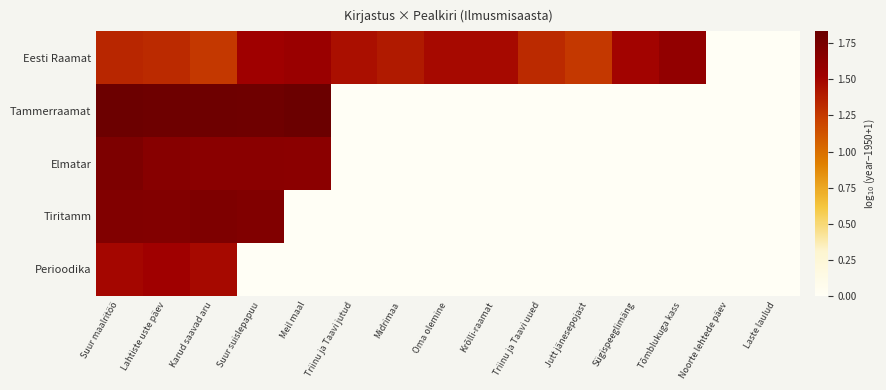

Which label corresponds to the largest value in the chart?

Meil maal